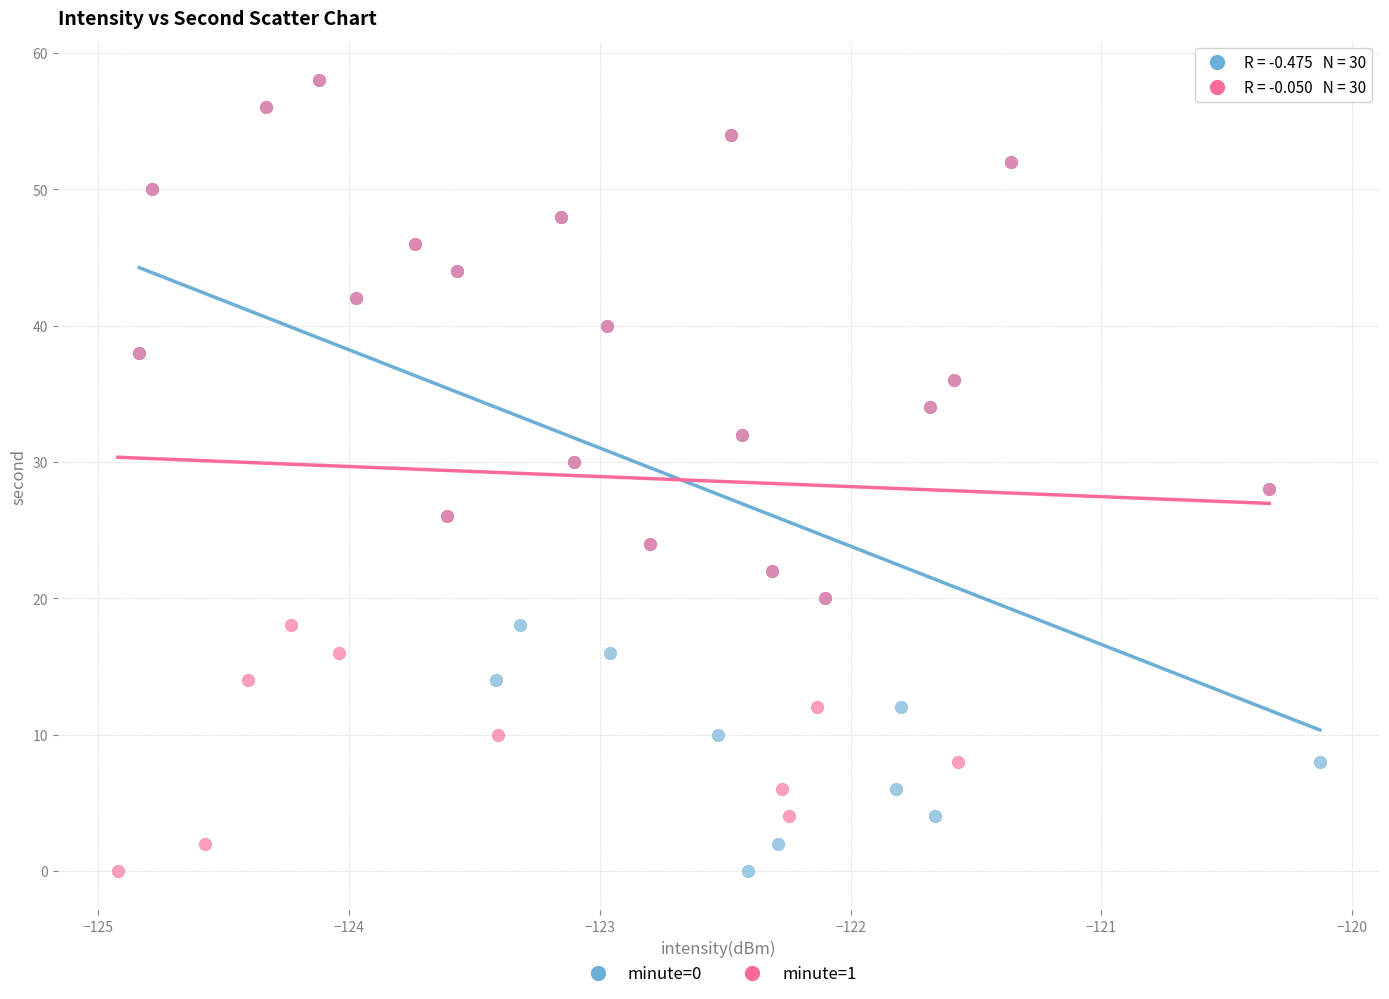

What are all the series names shown in the legend?

minute=0, minute=1